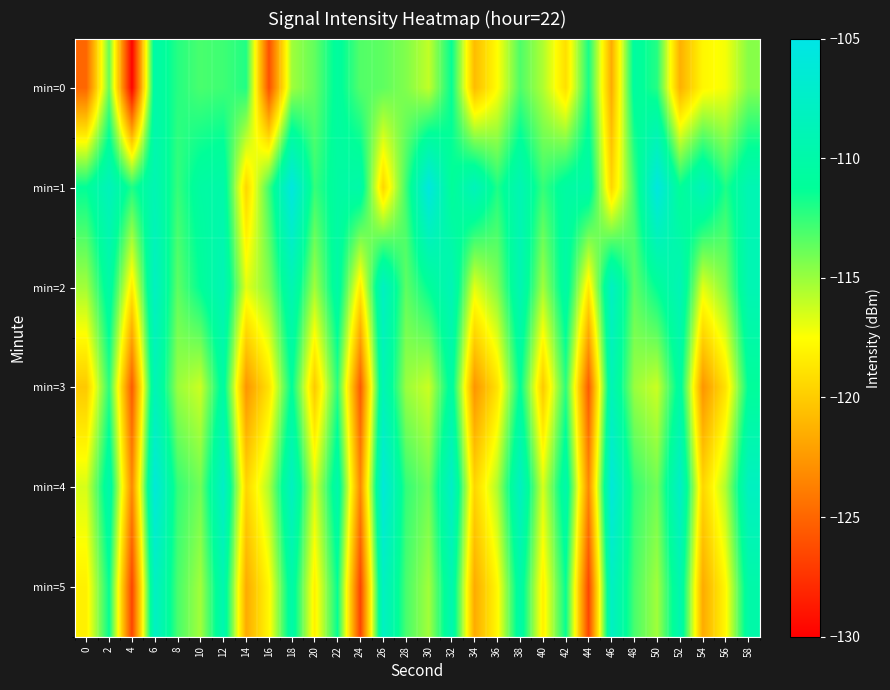

Reading right to left, extract all data points from this chart.

min=0: 58=-114.5	56=-117.2	54=-117.9	52=-121.3	50=-112.1	48=-110.7	46=-121.5	44=-111.8	42=-119.0	40=-115.5	38=-113.2	36=-117.6	34=-120.8	32=-111.4	30=-116.0	28=-114.4	26=-113.6	24=-113.3	22=-110.8	20=-113.7	18=-115.2	16=-126.0	14=-112.0	12=-112.8	10=-113.0	8=-112.2	6=-110.1	4=-129.8	2=-113.8	0=-124.9
min=1: 58=-109.1	56=-112.0	54=-108.5	52=-111.3	50=-105.6	48=-112.8	46=-119.5	44=-109.9	42=-110.5	40=-112.5	38=-109.1	36=-112.0	34=-108.5	32=-111.3	30=-105.6	28=-112.8	26=-119.5	24=-109.9	22=-110.5	20=-112.5	18=-105.6	16=-112.8	14=-119.5	12=-109.9	10=-110.5	8=-112.5	6=-109.1	4=-112.0	2=-108.5	0=-111.3
min=2: 58=-109.1	56=-114.5	54=-116.8	52=-108.9	50=-111.2	48=-113.6	46=-107.9	44=-118.5	42=-110.1	40=-115.2	38=-109.1	36=-114.5	34=-116.8	32=-108.9	30=-111.2	28=-113.6	26=-107.9	24=-118.5	22=-110.1	20=-115.2	18=-109.1	16=-114.5	14=-116.8	12=-108.9	10=-111.2	8=-113.6	6=-107.9	4=-118.5	2=-110.1	0=-115.2
min=3: 58=-111.1	56=-118.9	54=-122.7	52=-110.4	50=-116.2	48=-115.0	46=-108.8	44=-125.6	42=-112.3	40=-120.1	38=-111.1	36=-118.9	34=-122.7	32=-110.4	30=-116.2	28=-115.0	26=-108.8	24=-125.6	22=-112.3	20=-120.1	18=-111.1	16=-118.9	14=-122.7	12=-110.4	10=-116.2	8=-115.0	6=-108.8	4=-125.6	2=-112.3	0=-120.1
min=4: 58=-108.0	56=-115.5	54=-119.5	52=-107.5	50=-114.0	48=-112.5	46=-106.0	44=-123.2	42=-109.8	40=-116.5	38=-108.0	36=-115.5	34=-119.5	32=-107.5	30=-114.0	28=-112.5	26=-106.0	24=-123.2	22=-109.8	20=-116.5	18=-108.0	16=-115.5	14=-119.5	12=-107.5	10=-114.0	8=-112.5	6=-106.0	4=-123.2	2=-109.8	0=-116.5
min=5: 58=-110.0	56=-117.8	54=-121.6	52=-109.4	50=-115.2	48=-113.0	46=-107.8	44=-126.6	42=-111.4	40=-118.2	38=-110.0	36=-117.8	34=-121.6	32=-109.4	30=-115.2	28=-113.0	26=-107.8	24=-126.6	22=-111.4	20=-118.2	18=-110.0	16=-117.8	14=-121.6	12=-109.4	10=-115.2	8=-113.0	6=-107.8	4=-126.6	2=-111.4	0=-118.2